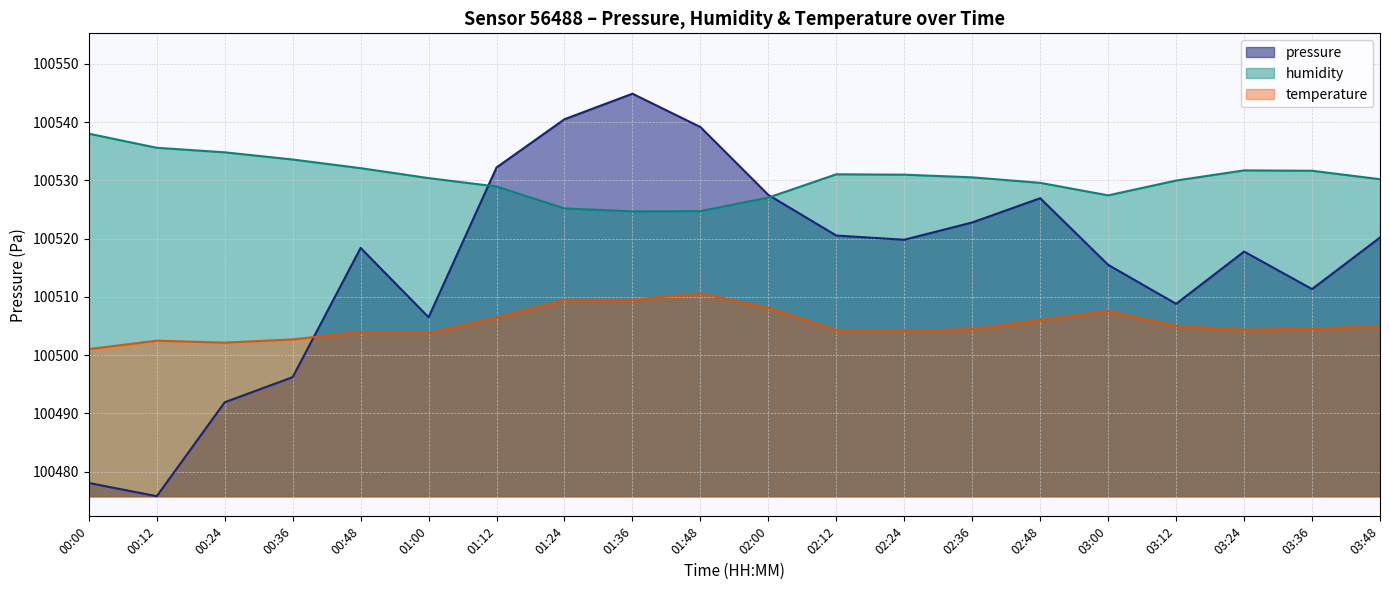

At which label does humidity first exceed 100530?

00:00